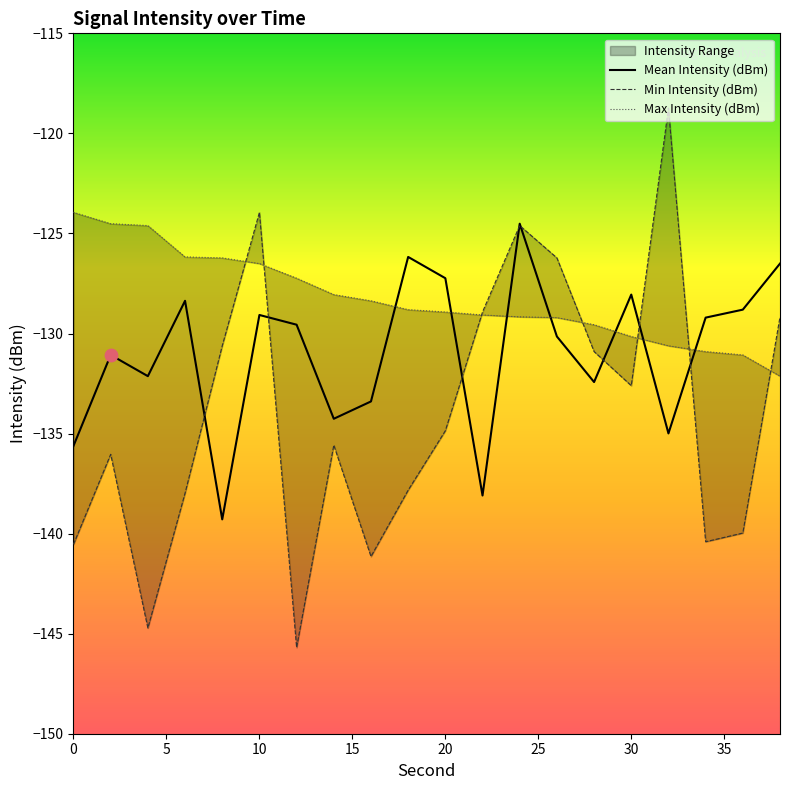

What is the lowest value of the Mean Intensity (dBm) series?

-139.3